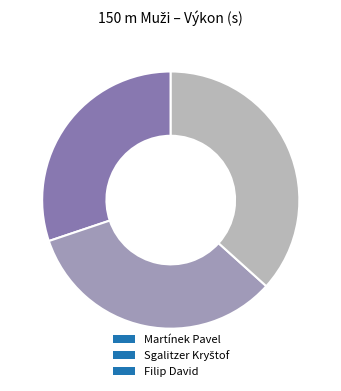

Which category has the smallest portion of the pie?

Martínek Pavel